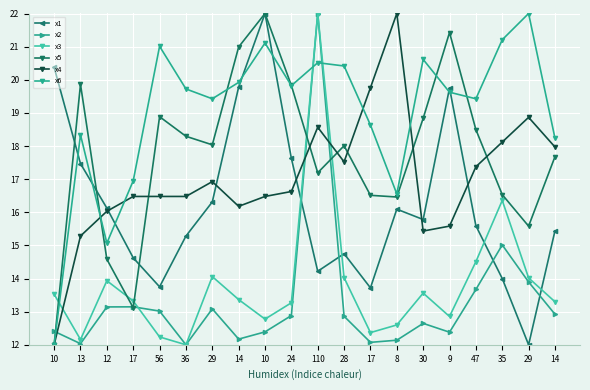

Which series has the widest spread of values?

x1